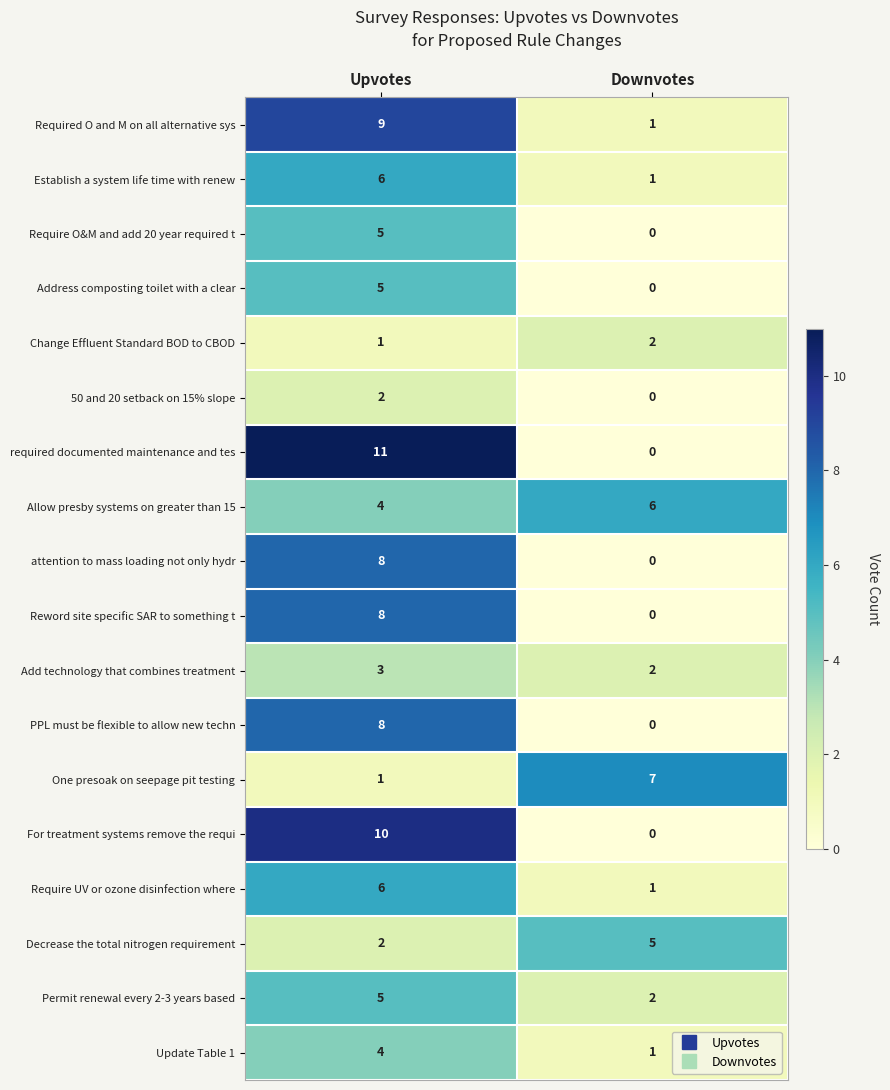

What is the greatest value displayed?

11